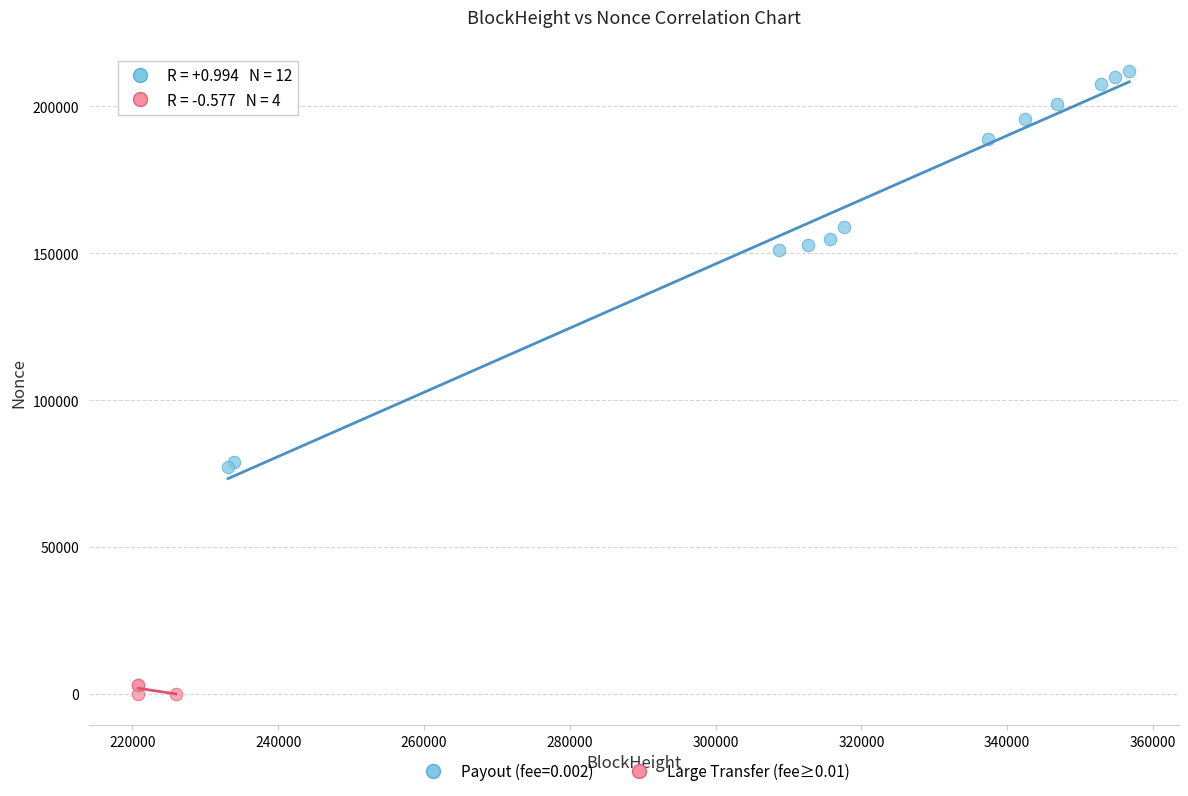

Which series reaches the maximum Y coordinate?

Payout (fee=0.002)